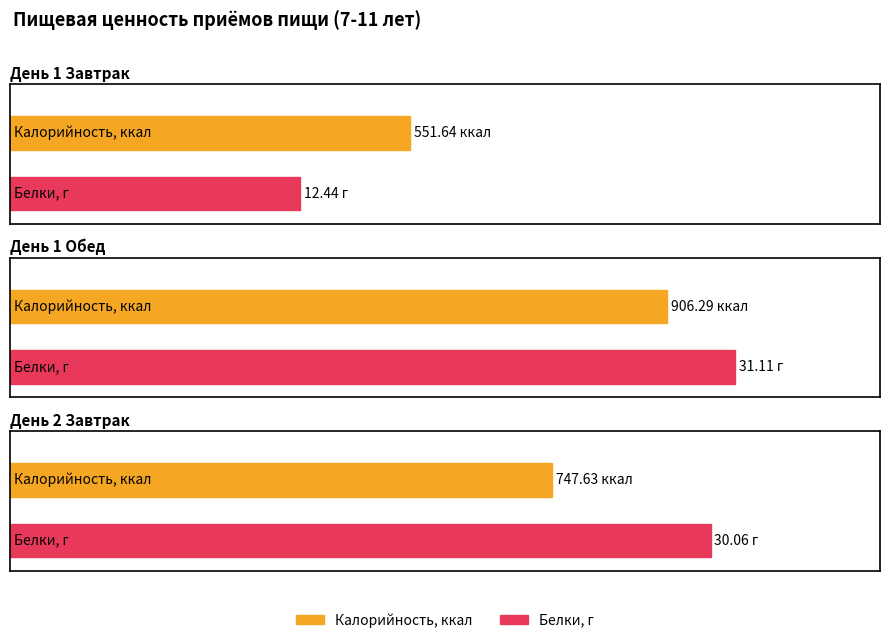

True or false: Завтрак (итого ккал) has a value of 321.8 at День 2.

False